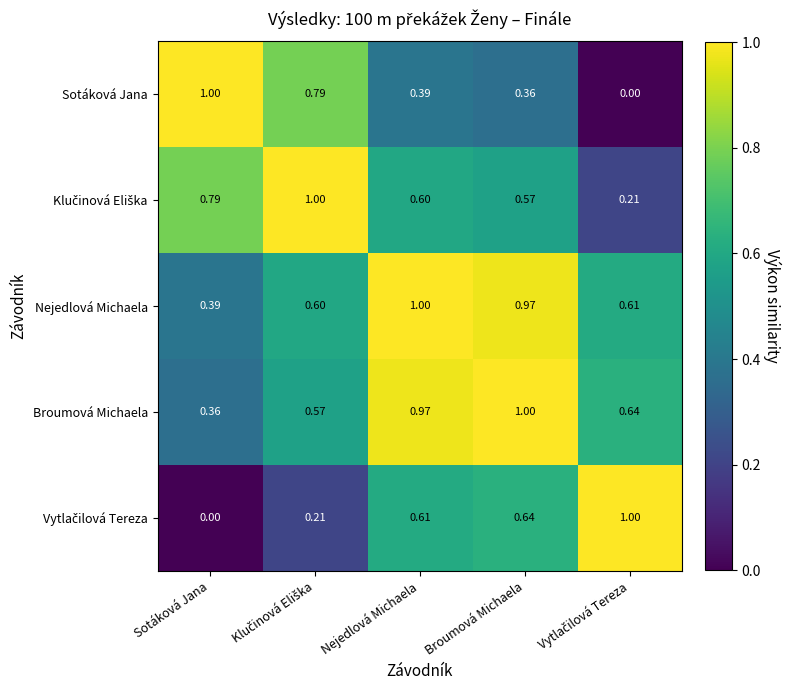

Which category has the highest value in the Nejedlová Michaela series?

Nejedlová Michaela